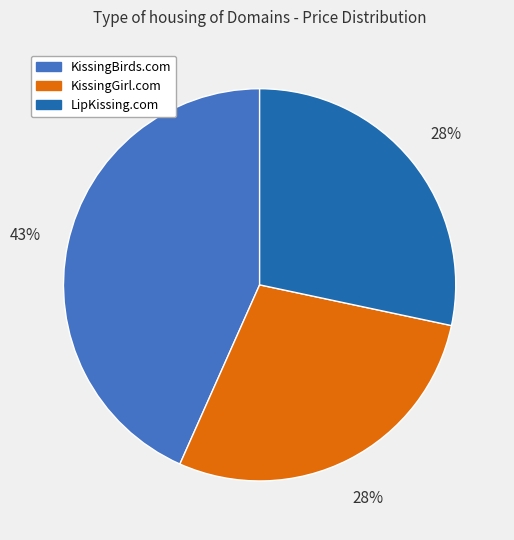

To the nearest percent, what is the combined percentage of LipKissing.com and KissingBirds.com?

72%